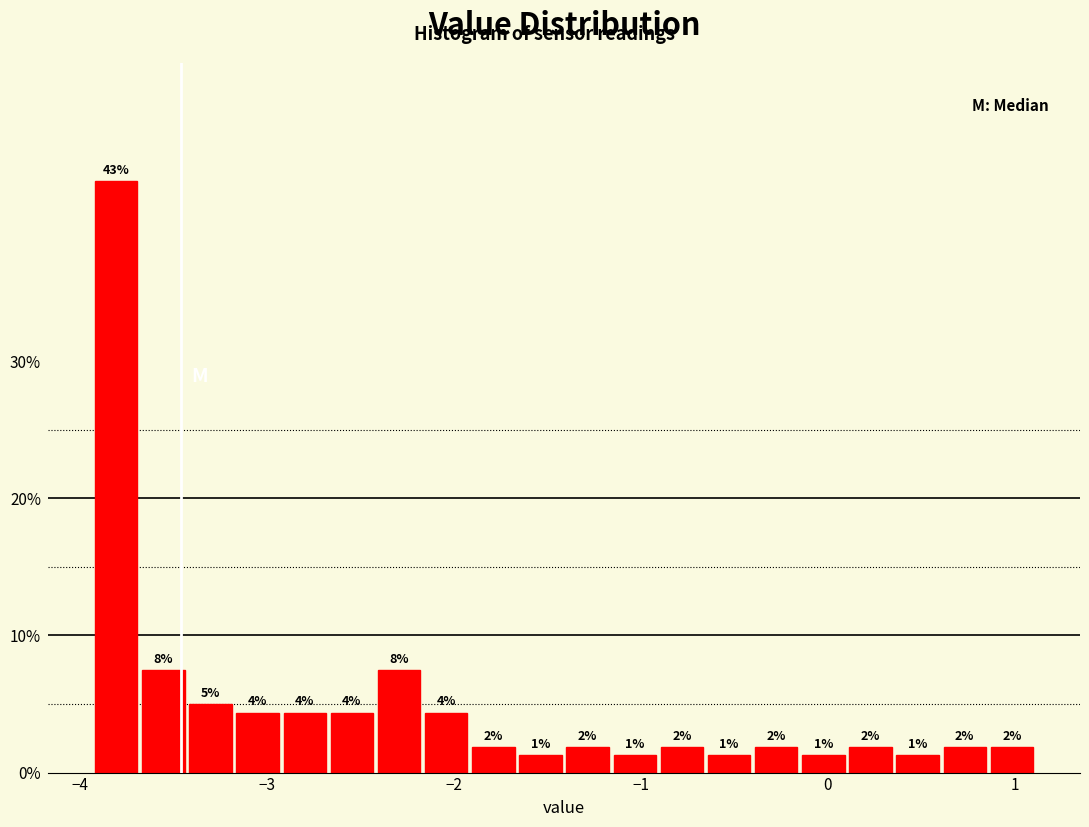

Around what value on the x-axis is the tallest bar? Give the approximate position of its centre, as read against the axis.

-3.8